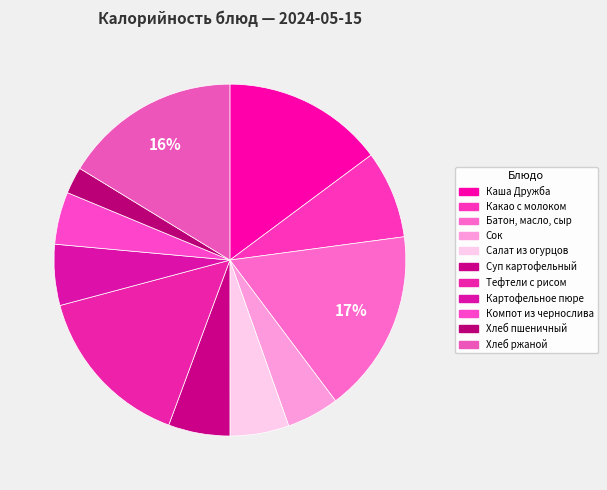

Which slice is the smallest?

Хлеб пшеничный